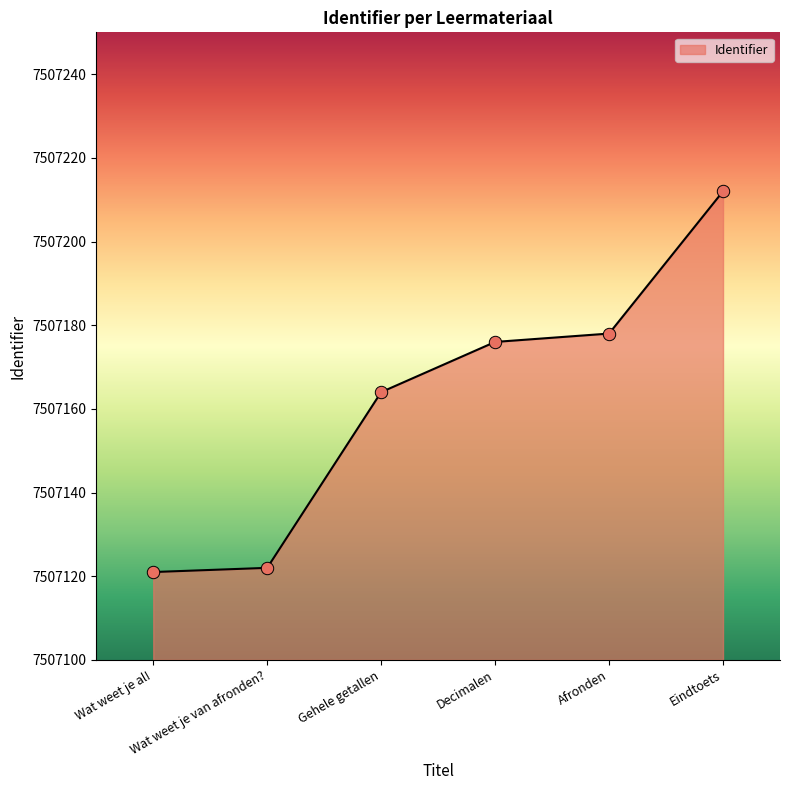

Approximately how many times larger is the value at Wat weet je van afronden? compared to Afronden?

1.0